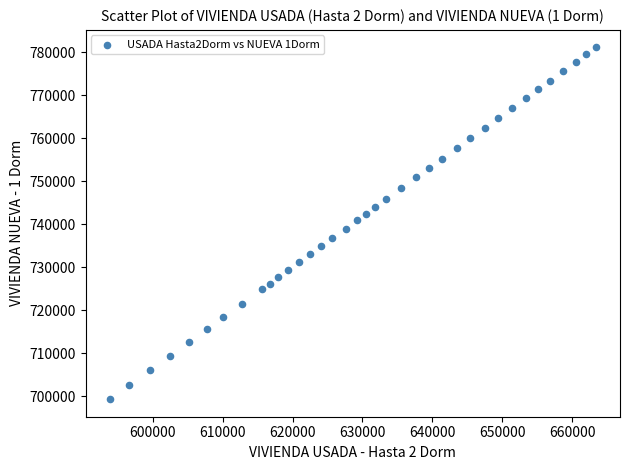

What is the range of Y values (max minus min)?

81748